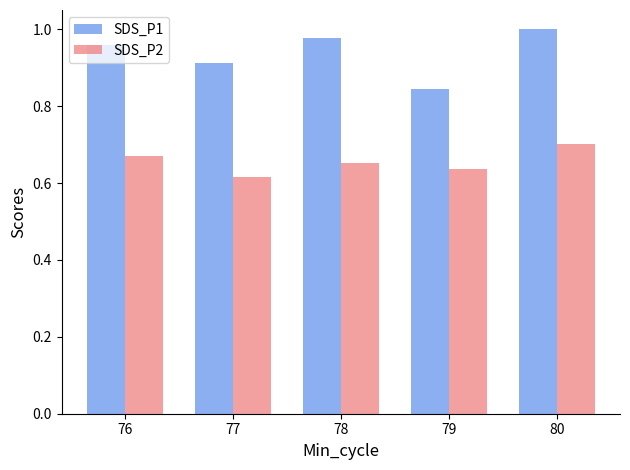

What is the sum of all SDS_P1 values?

4.7